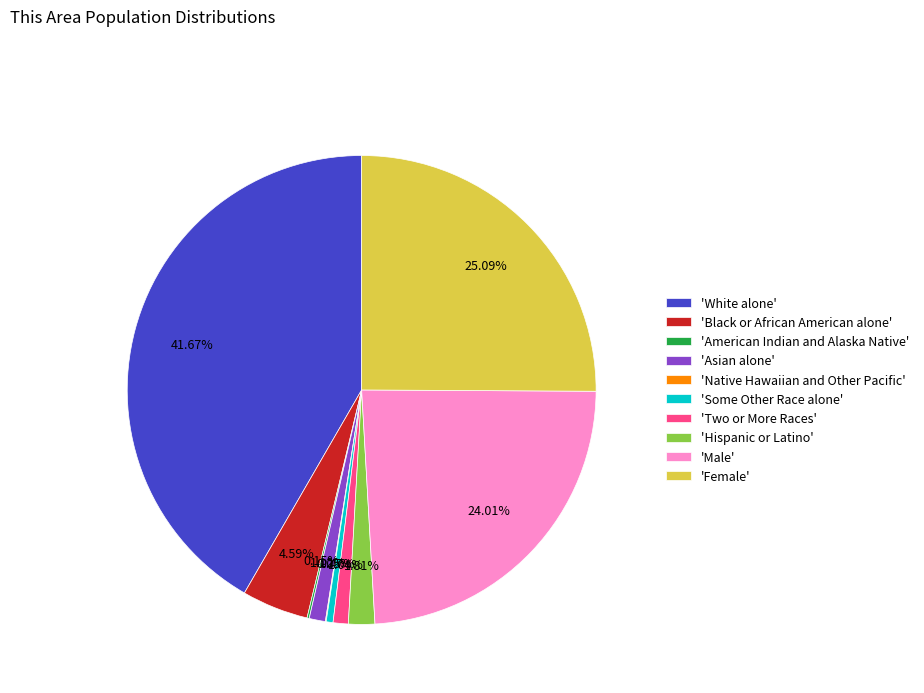

Is there a majority slice in this chart?

No